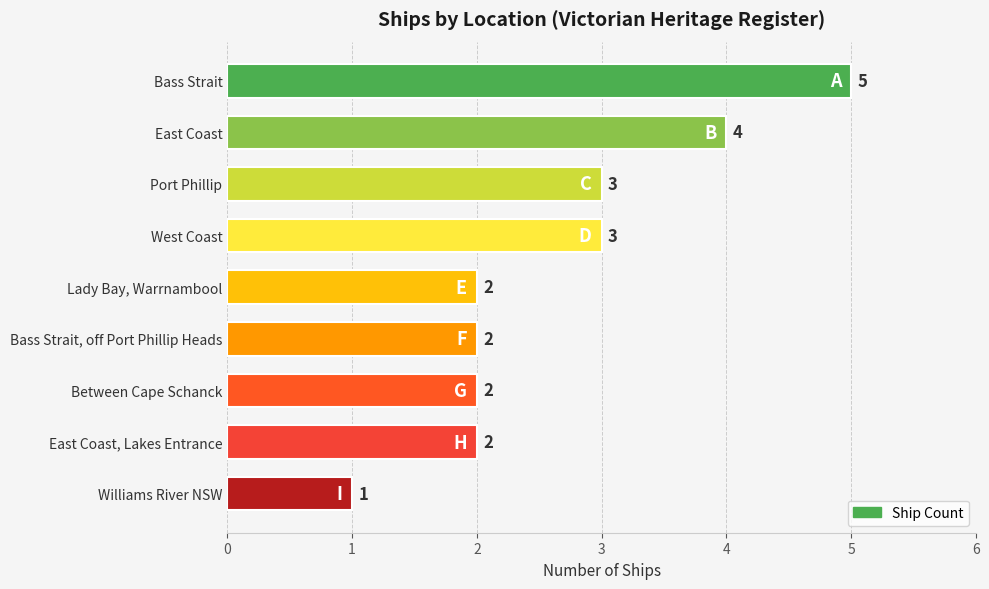

What is the average value?

3